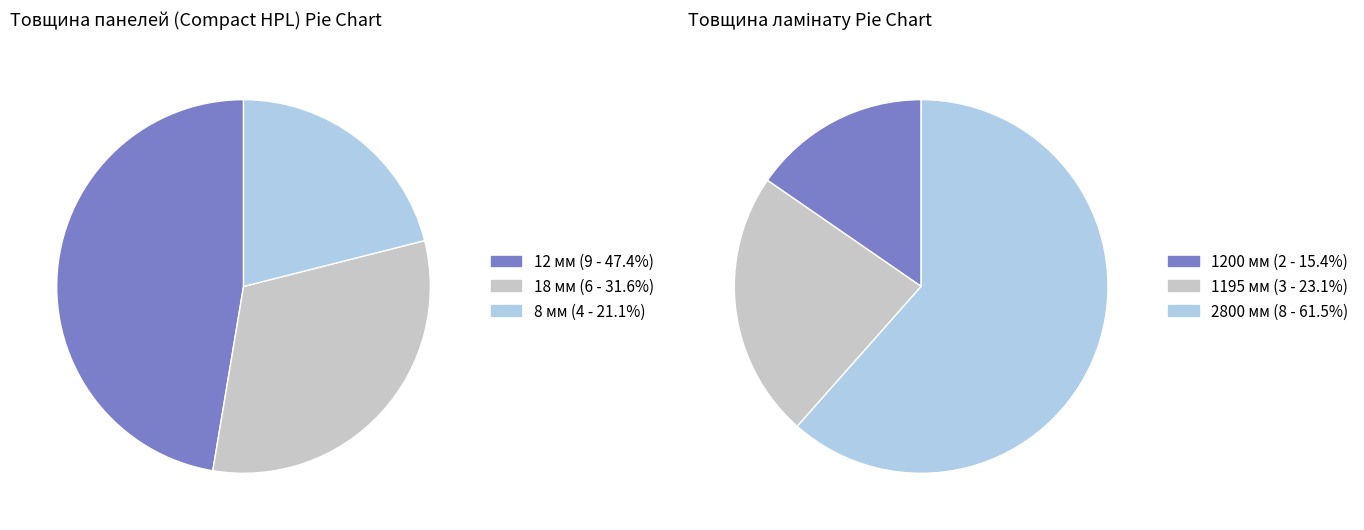

Which slice is the smallest?

8 мм